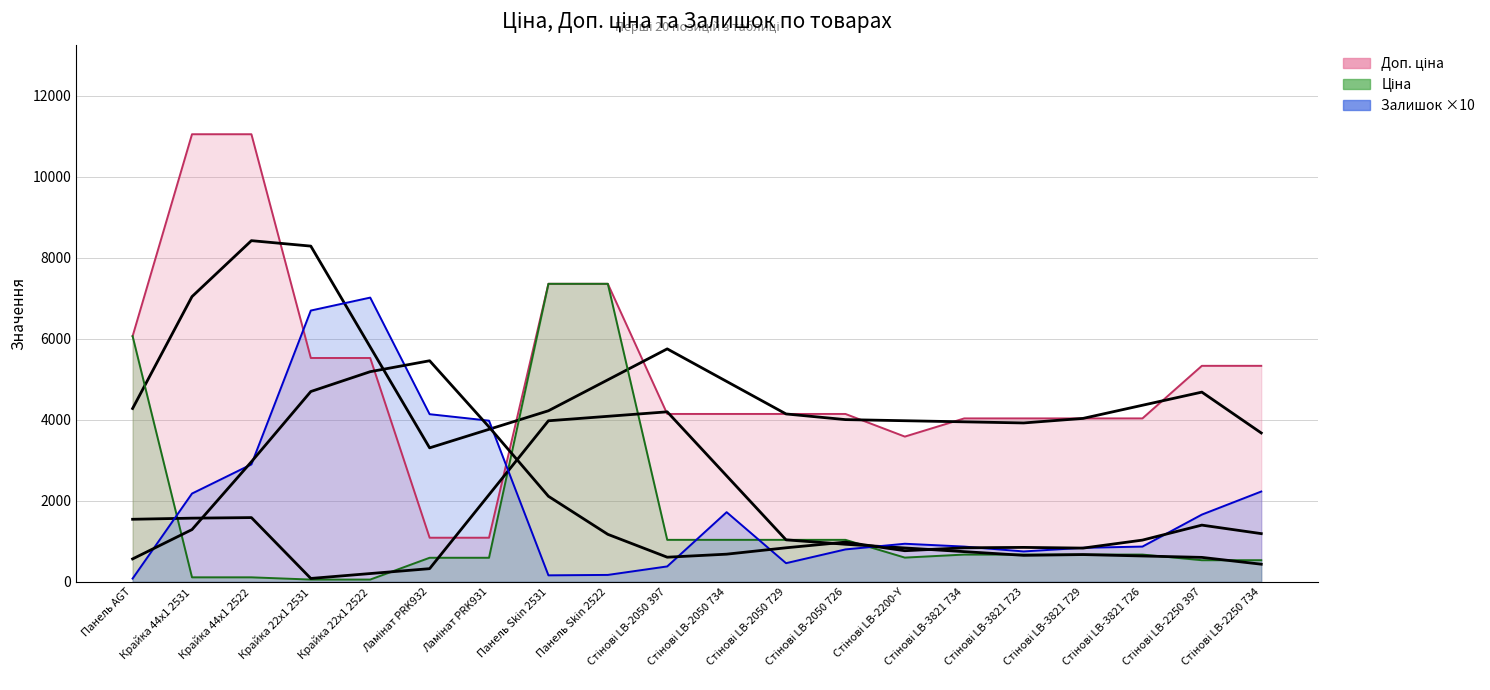

List the labels in order of Ціна value, smallest first.

Крайка 22x1 2531, Крайка 22x1 2522, Крайка 44x1 2531, Крайка 44x1 2522, Стінові LB-2250 397, Стінові LB-2250 734, Ламінат PRK932, Ламінат PRK931, Стінові LB-2200-Y, Стінові LB-3821 734, Стінові LB-3821 723, Стінові LB-3821 729, Стінові LB-3821 726, Стінові LB-2050 397, Стінові LB-2050 734, Стінові LB-2050 729, Стінові LB-2050 726, Панель AGT, Панель Skin 2531, Панель Skin 2522